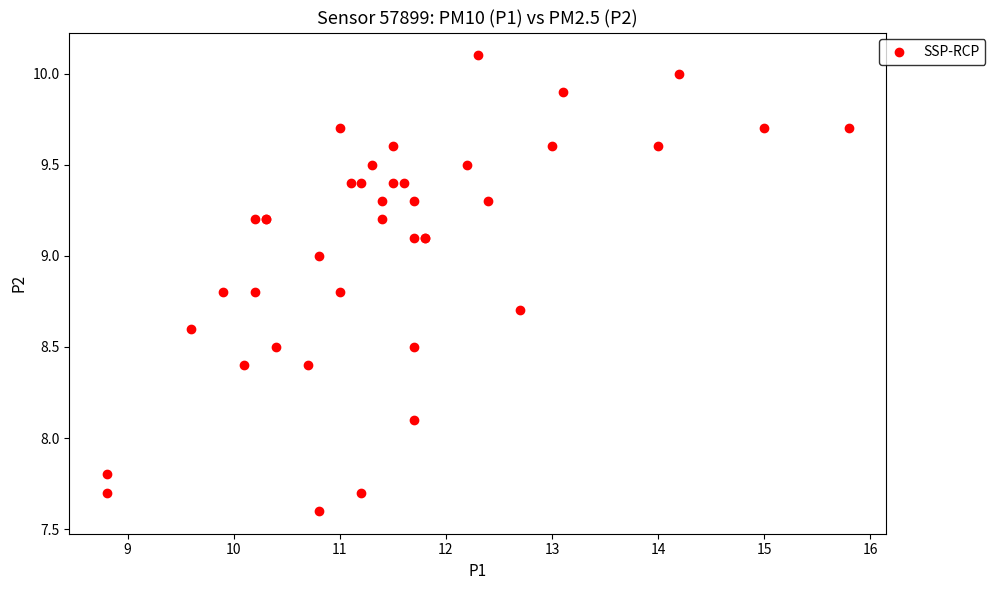

What Y value in the scatter plot is closest to 8?

8.1